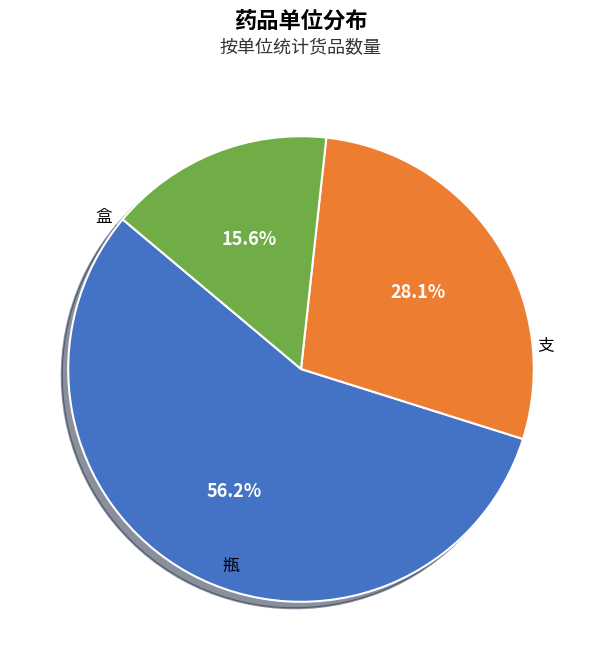

Does any single category account for the majority?

Yes